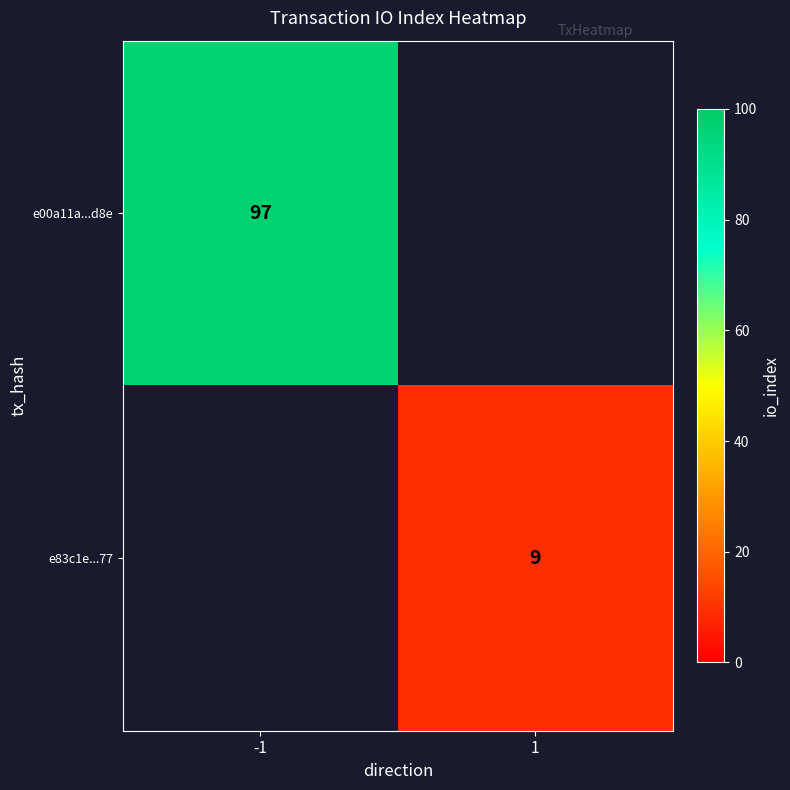

True or false: e83c1e...77 has a value of 6 at 1.

False